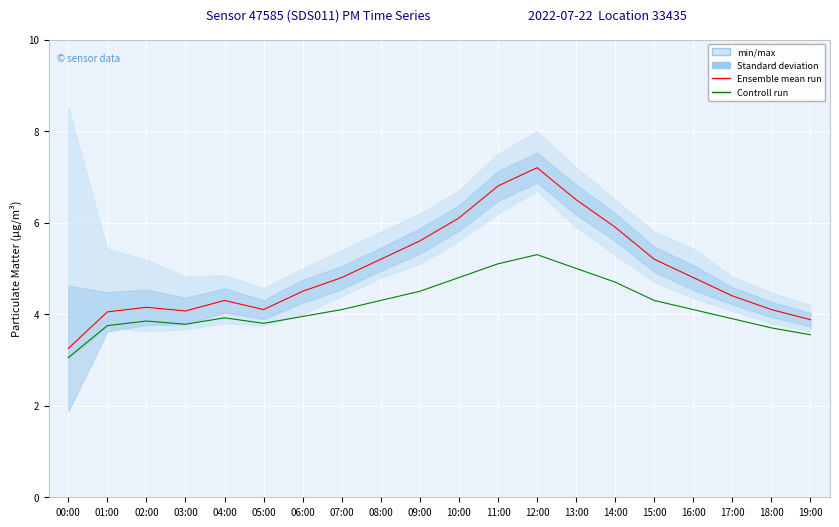

Reading left to right, list all the values displayed in this chart.

Ensemble mean run: 3.2	4.0	4.2	4.1	4.3	4.1	4.5	4.8	5.2	5.6	6.1	6.8	7.2	6.5	5.9	5.2	4.8	4.4	4.1	3.9
Controll run: 3.0	3.8	3.9	3.8	3.9	3.8	4.0	4.1	4.3	4.5	4.8	5.1	5.3	5.0	4.7	4.3	4.1	3.9	3.7	3.5